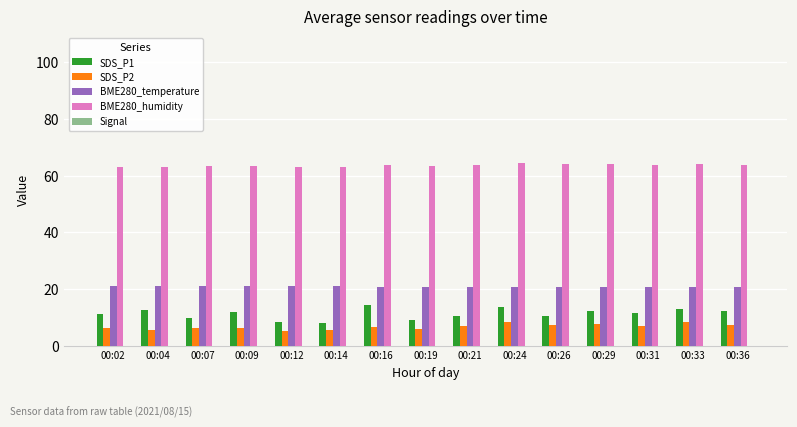

How many categories are shown in the chart?

15